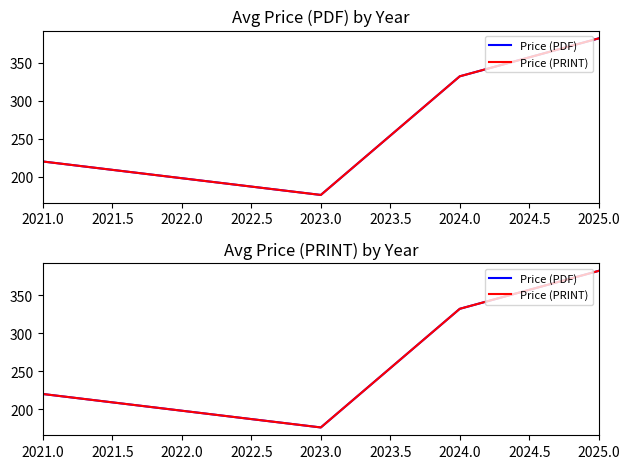

What is the sum of all Price (PDF) values?

1110.1